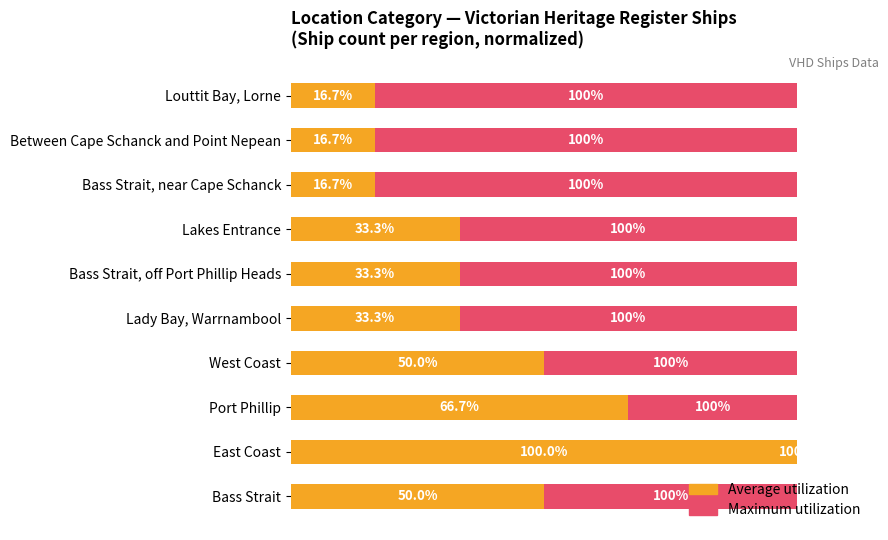

What are all the series names shown in the legend?

Maximum utilization, Average utilization